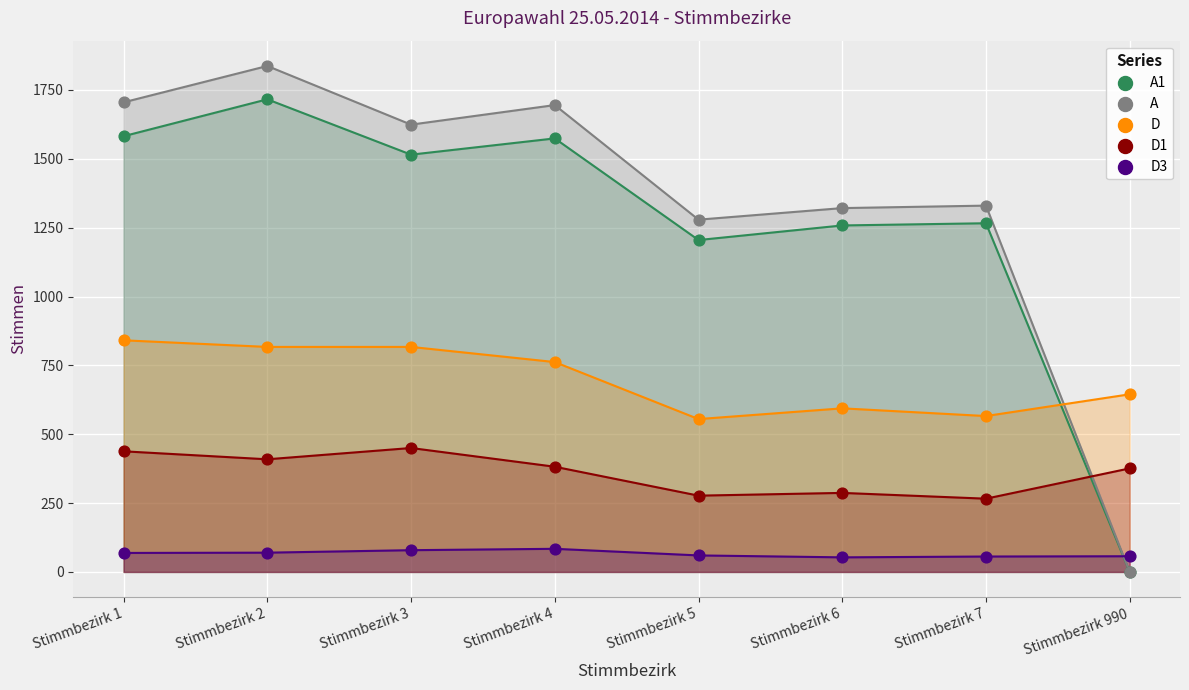

In the A series, what Y value is closest to 918?

1279